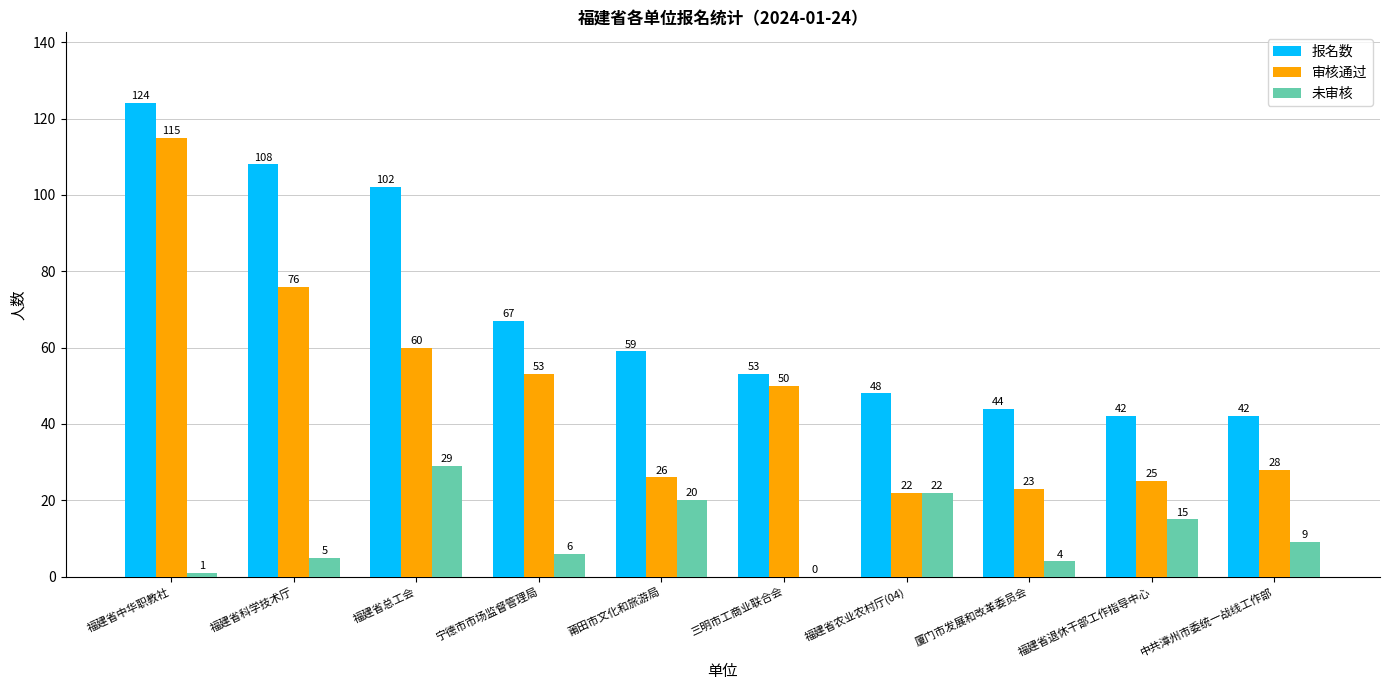

What is the maximum value shown in the chart?

124